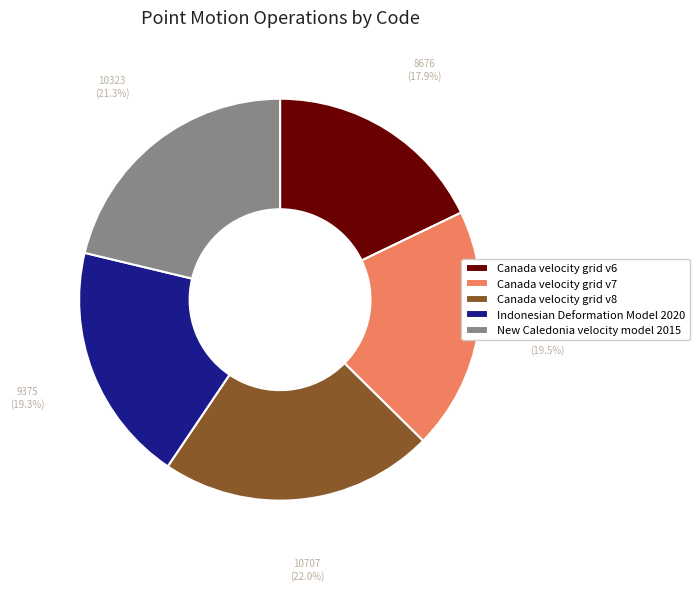

Approximately how many times larger is the value at Canada velocity grid v6 compared to Indonesian Deformation Model 2020?

0.9